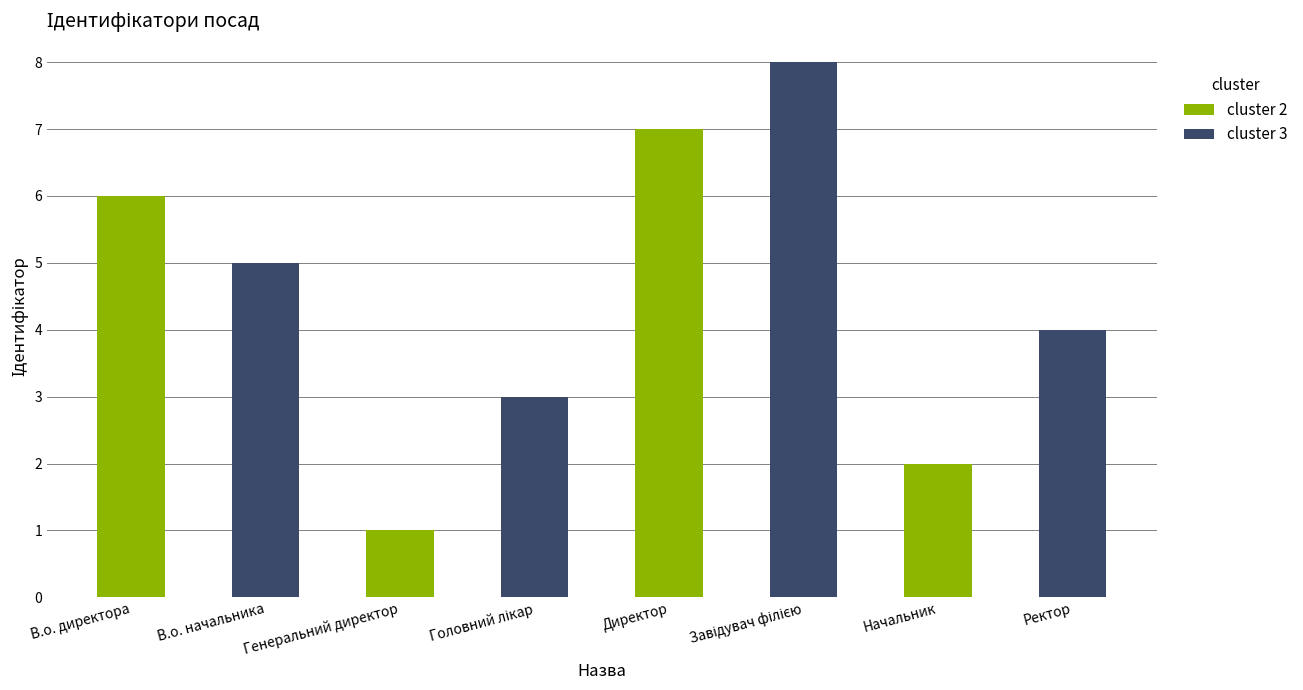

Which series has the largest total across all categories?

cluster 3